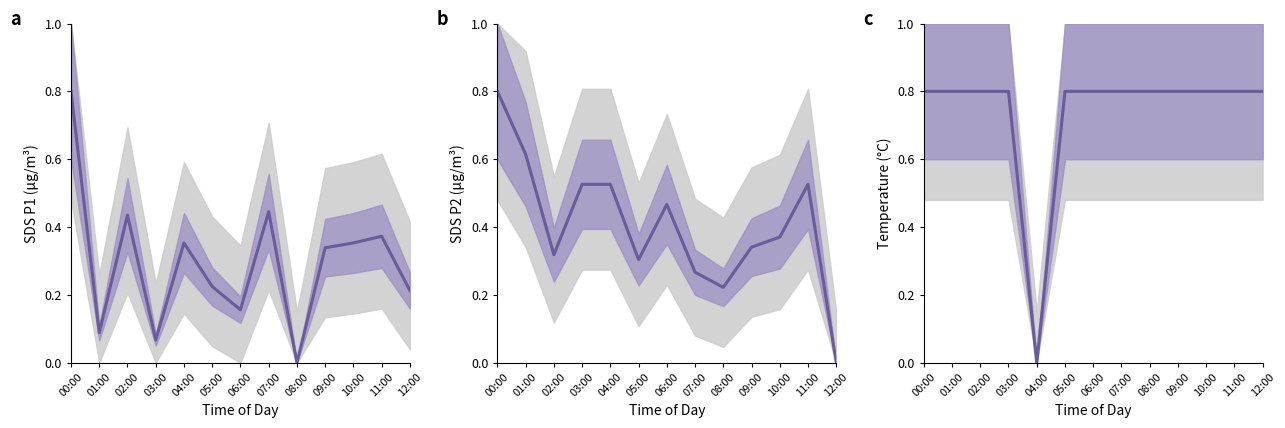

Between 06:00 and 05:00, which is larger?

05:00